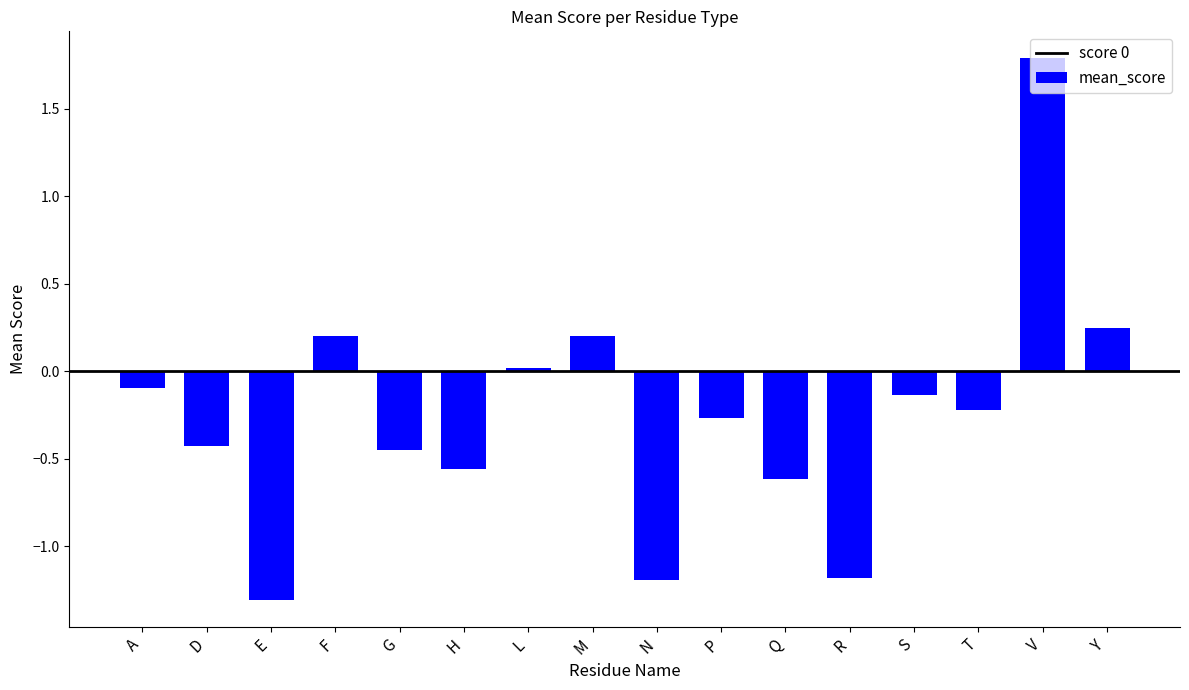

What is the change in value from F to N?

-1.4